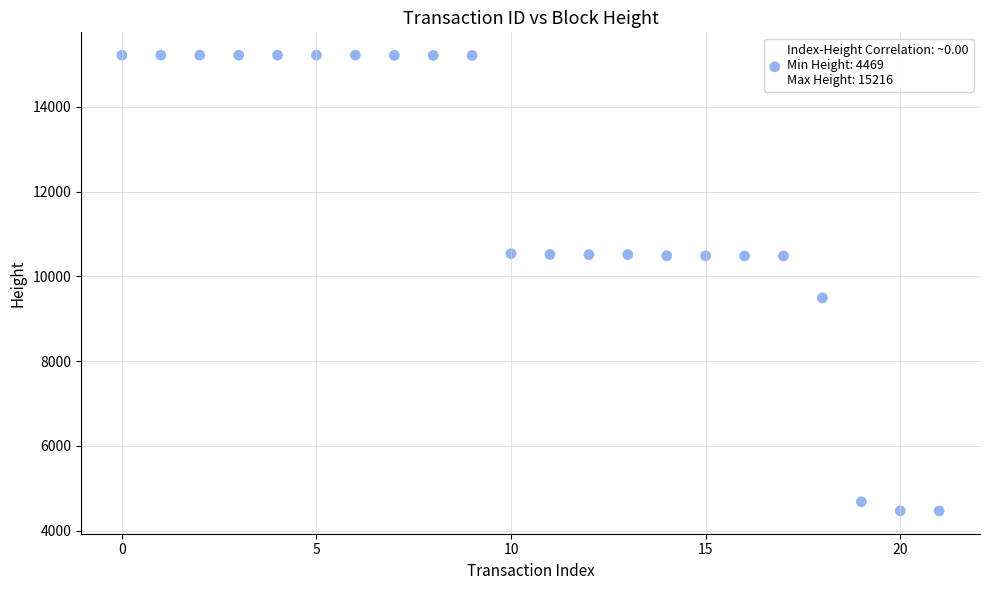

What Y value in the scatter plot is closest to 9842?

9493